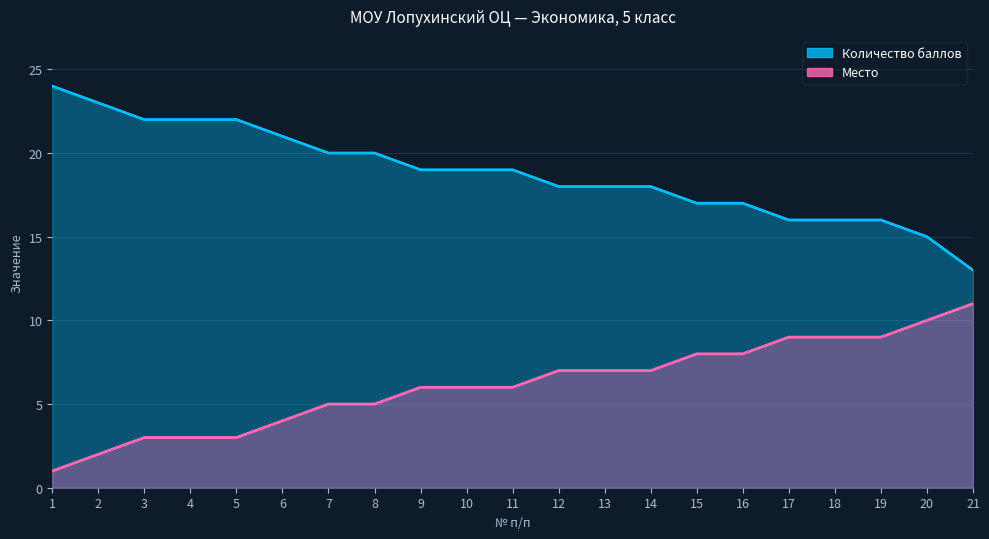

Count the Место values in the range 4 to 8.

11